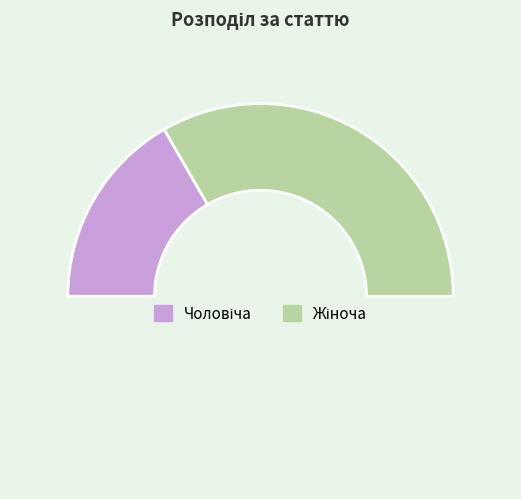

What is the smallest slice in the pie chart?

Чоловіча